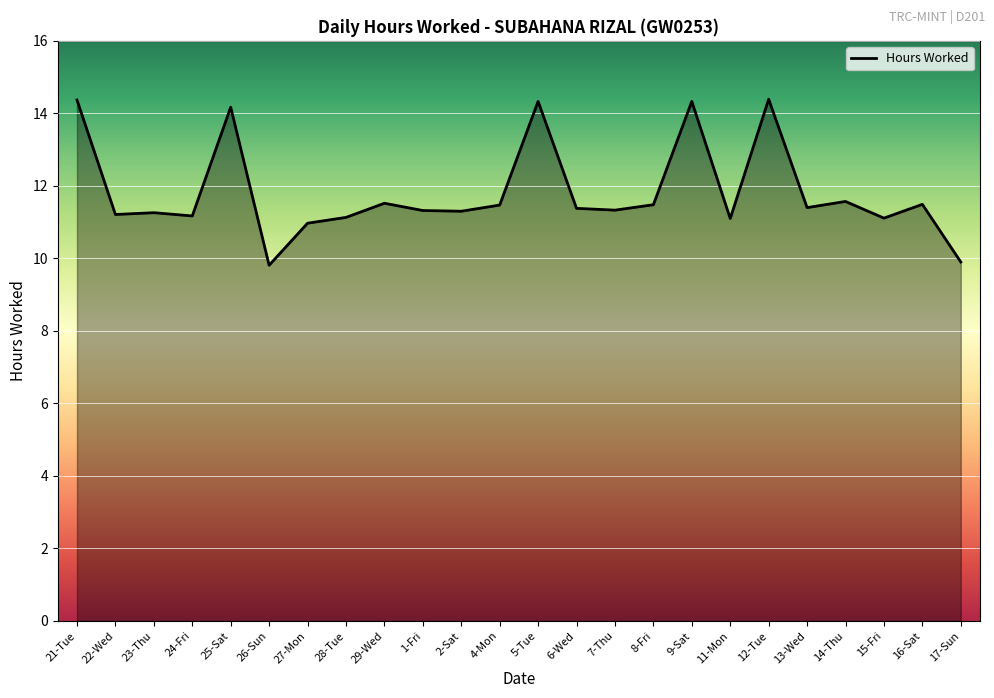

What is the change in value from 27-Mon to 7-Thu?

+0.4